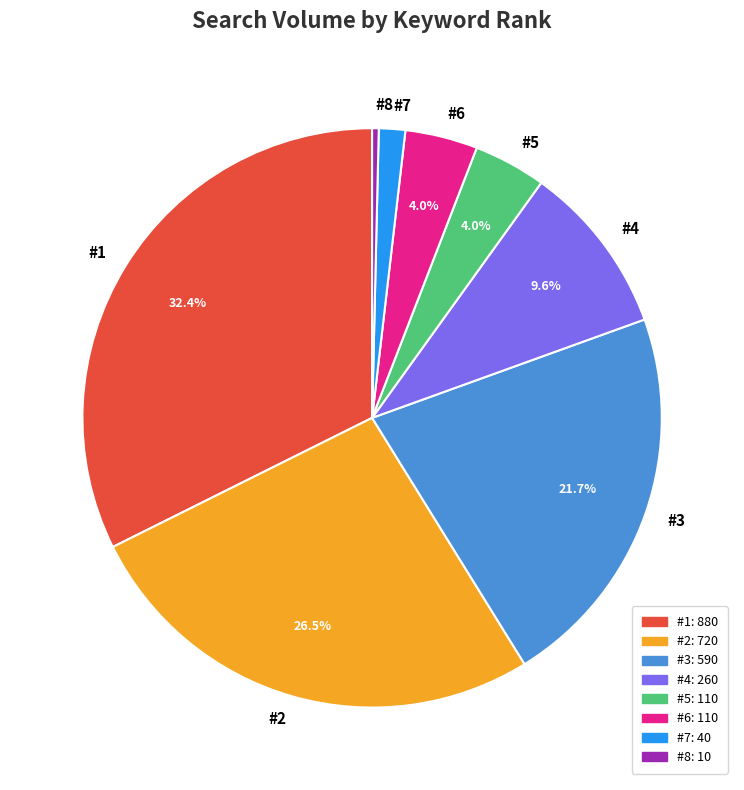

Count the number of slices in the pie.

8